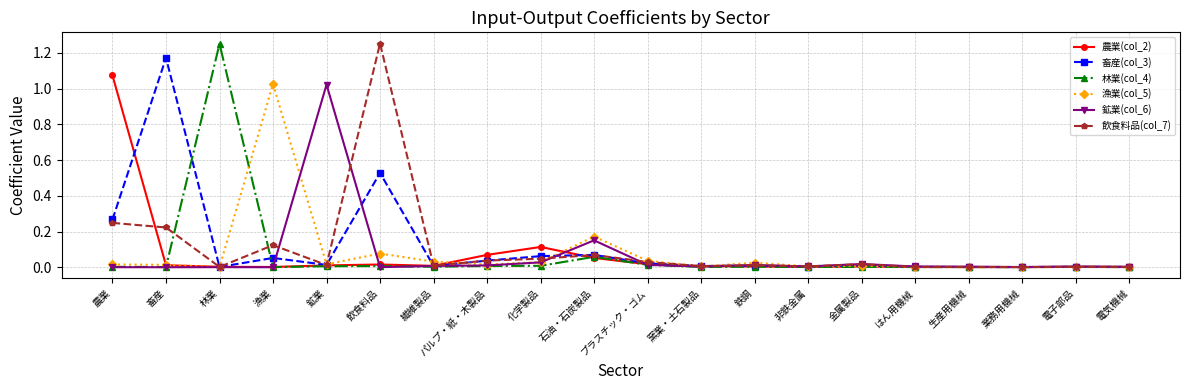

Which category has the highest value in the 鉱業(col_6) series?

鉱業